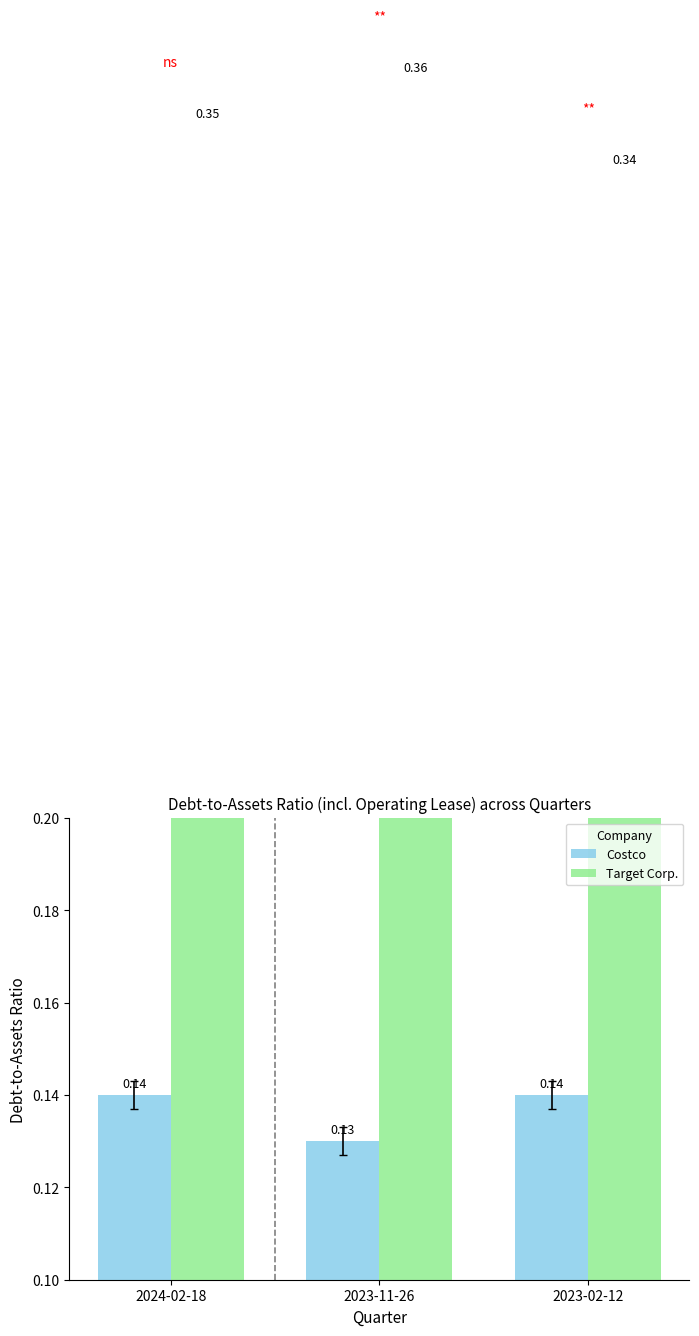

What is the label of the 1st bar from the right?

2023-02-12